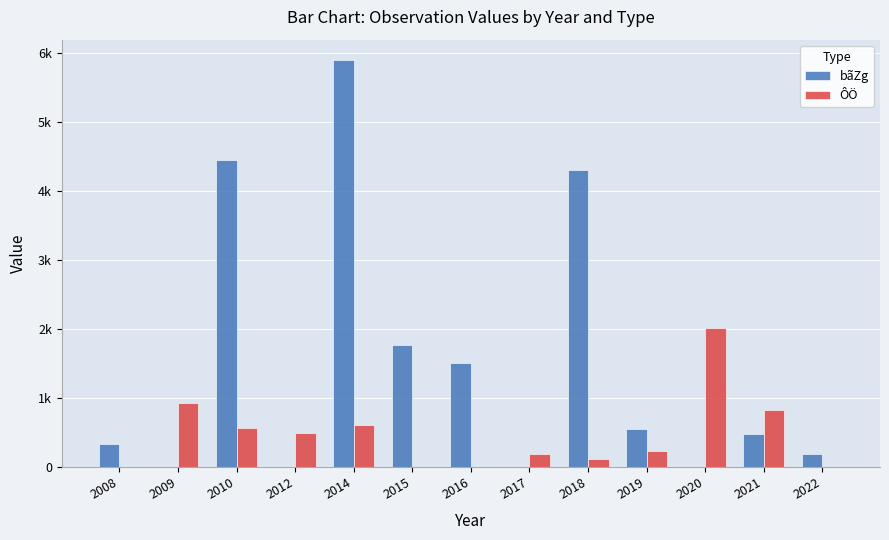

What are all the series names shown in the legend?

bãZg, ÔÖ